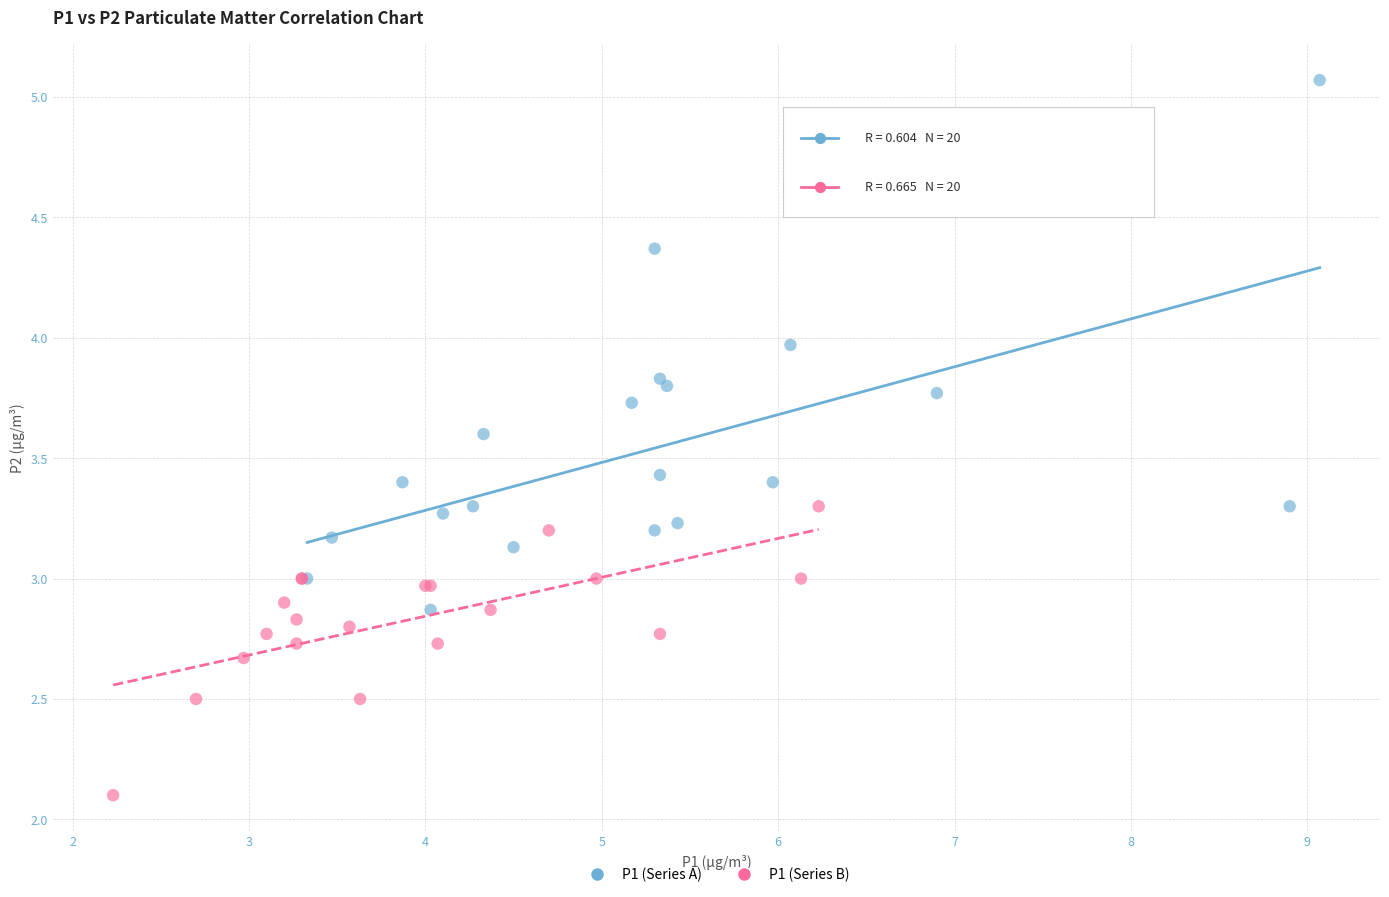

Which series contains the highest Y value?

P1 (Series A)